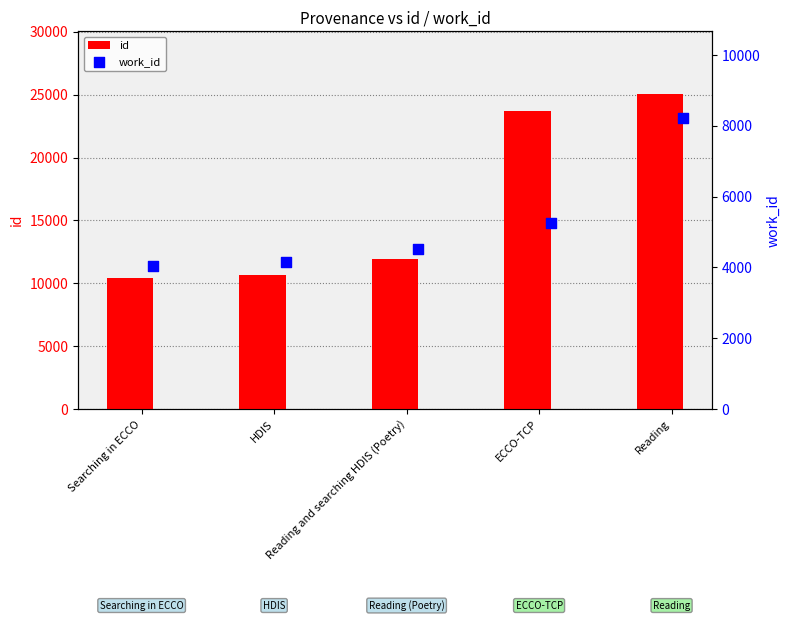

Which series has the widest spread of Y values?

id